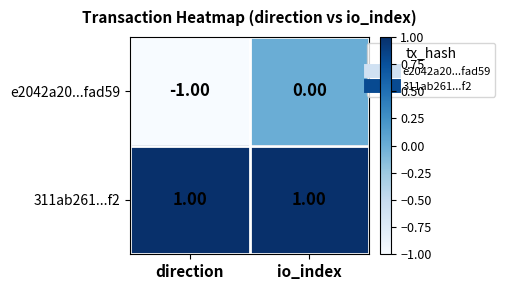

At which label does e2042a20...fad59 reach its minimum?

direction